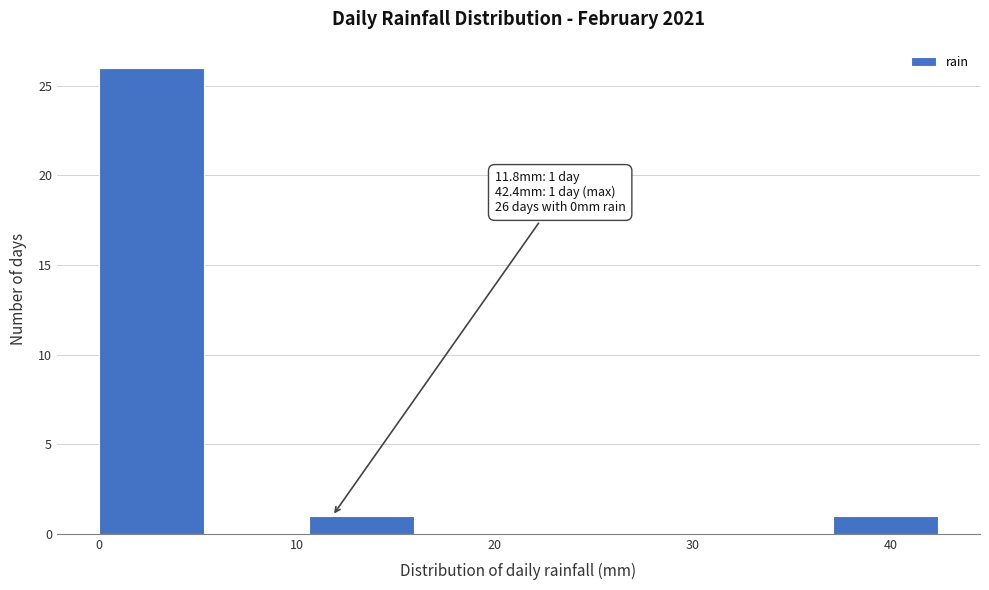

Over which range of the x-axis is the bar tallest?

0.0 to 5.3